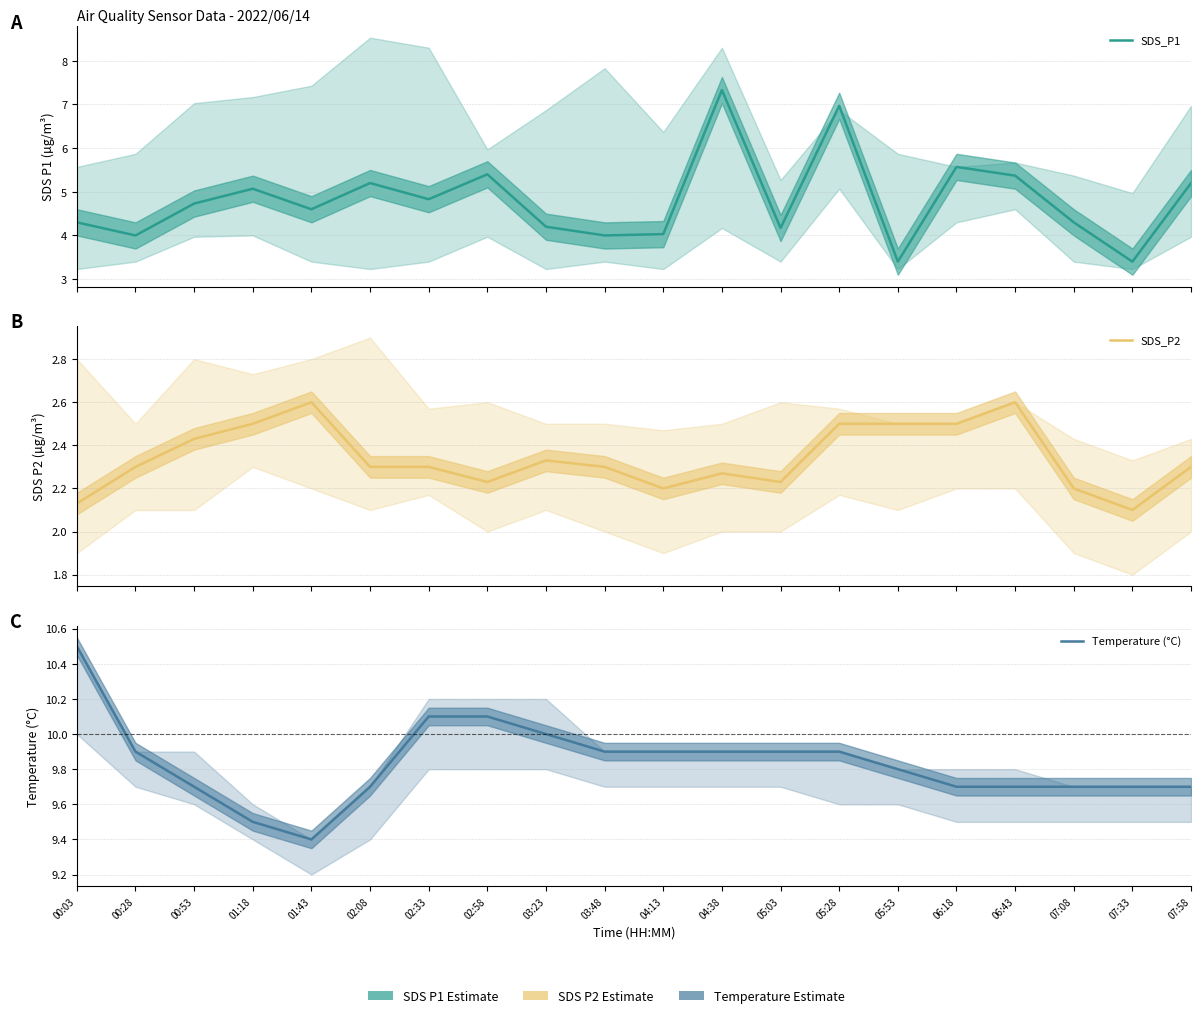

Which has a higher value, 02:08 or 00:28?

02:08